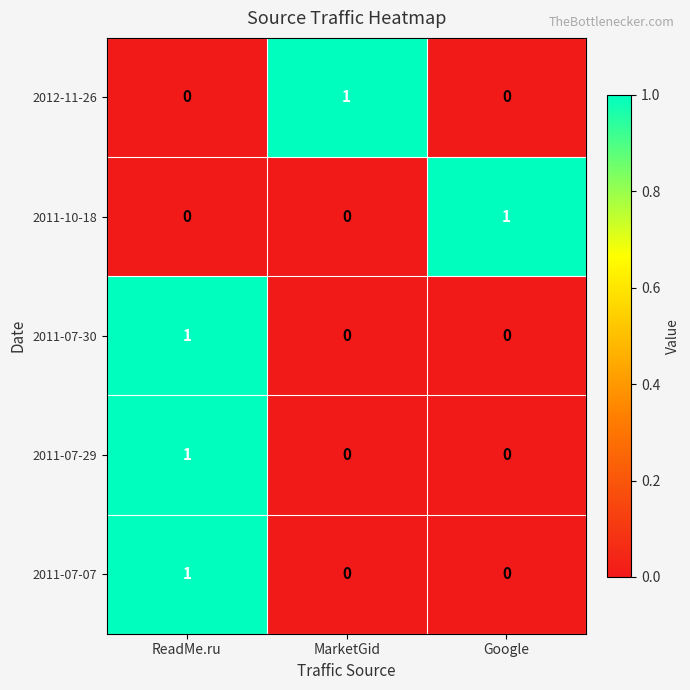

How many data points does each series have?

3